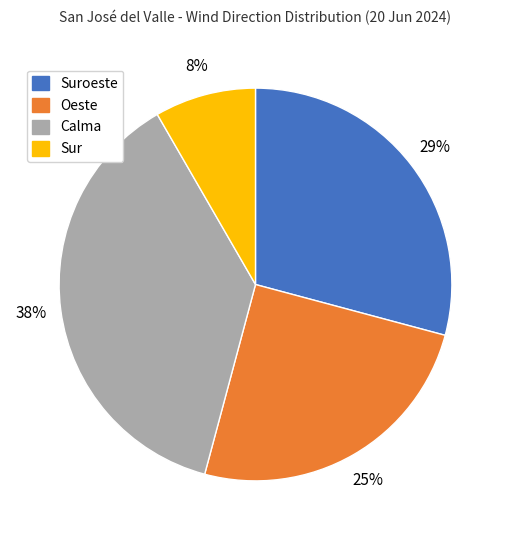

Which slice is the largest?

Calma